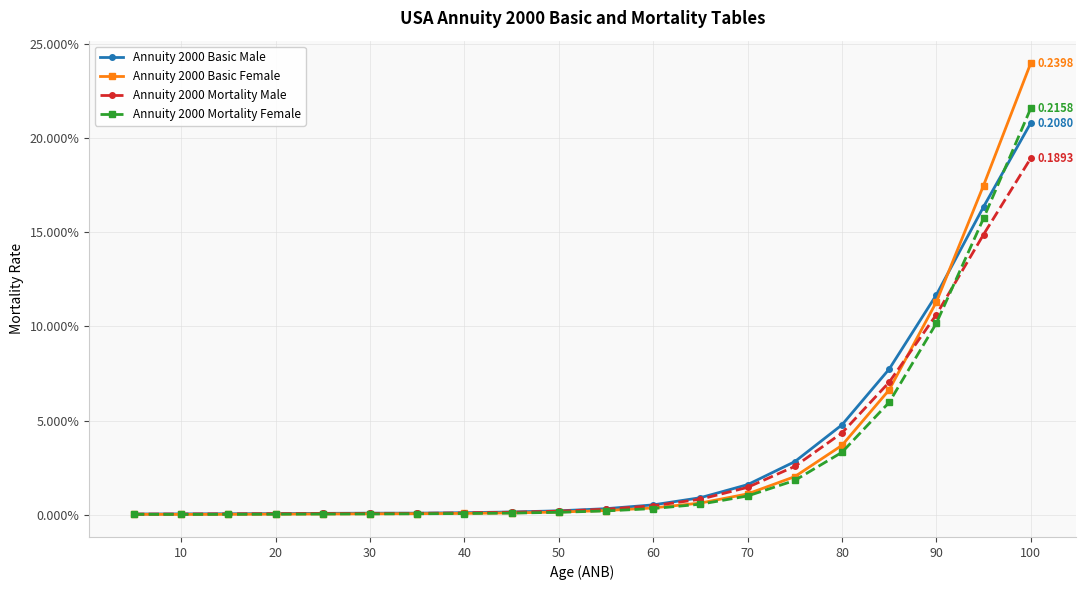

Does the chart have visible grid lines?

Yes